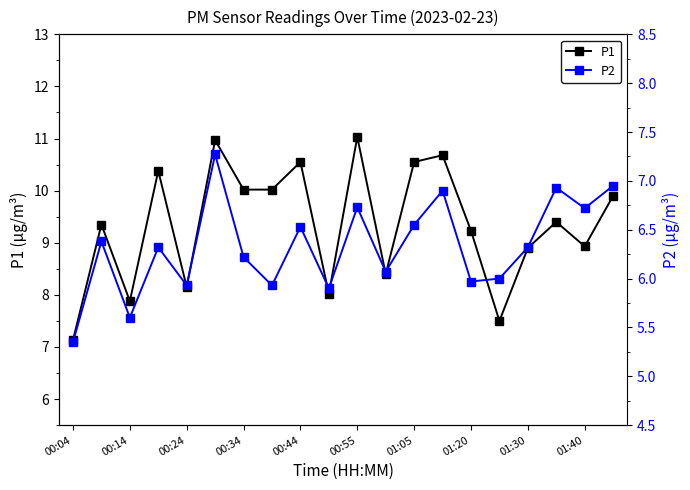

What is the sum of the P2 values at 15 and 00:34?

12.3